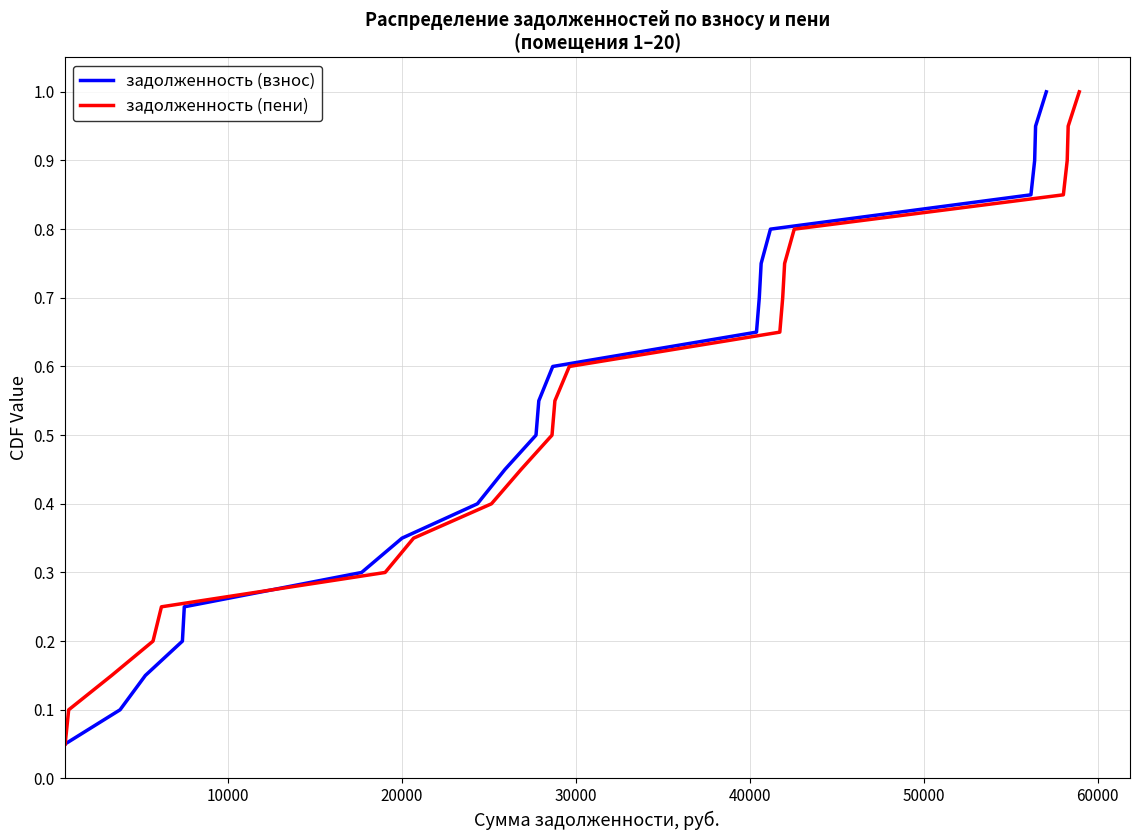

True or false: задолженность (взнос) and задолженность (пени) cross at least once.

False